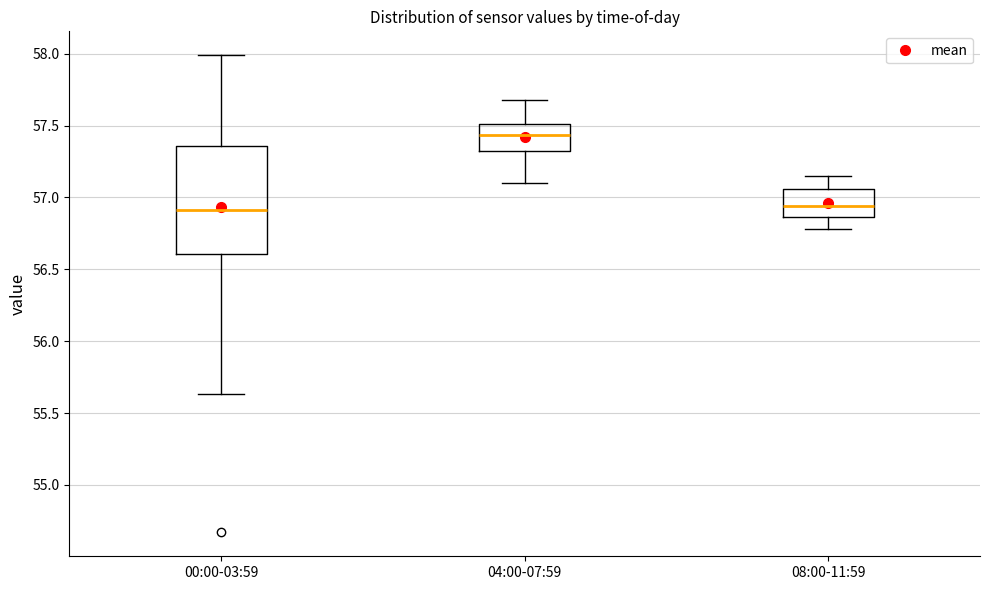

Comparing the boxes themselves (not the whiskers), which one is the tallest?

00:00-03:59